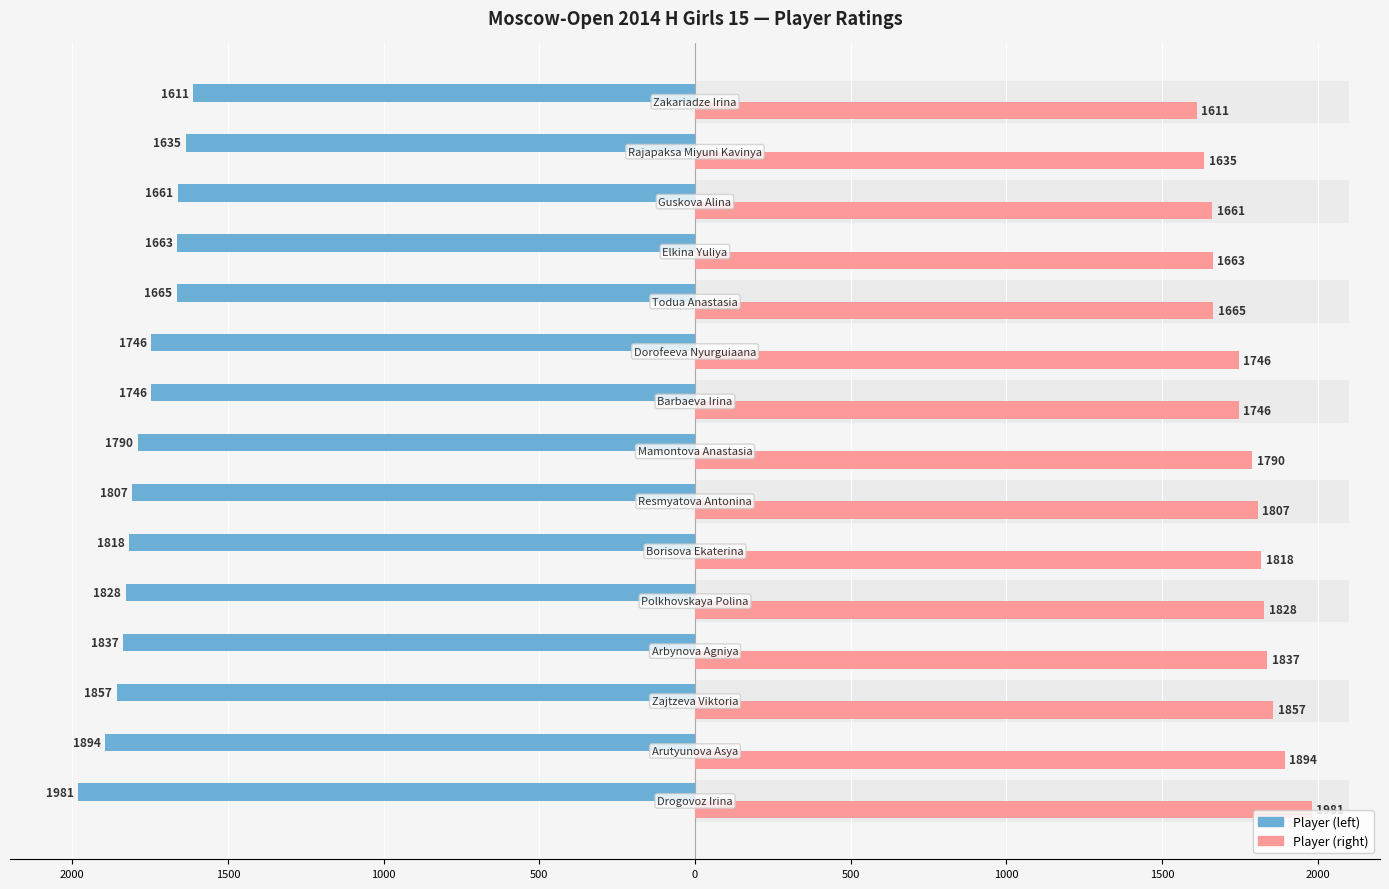

Is it true that Rating (mirror) equals 2393 at 500?

False